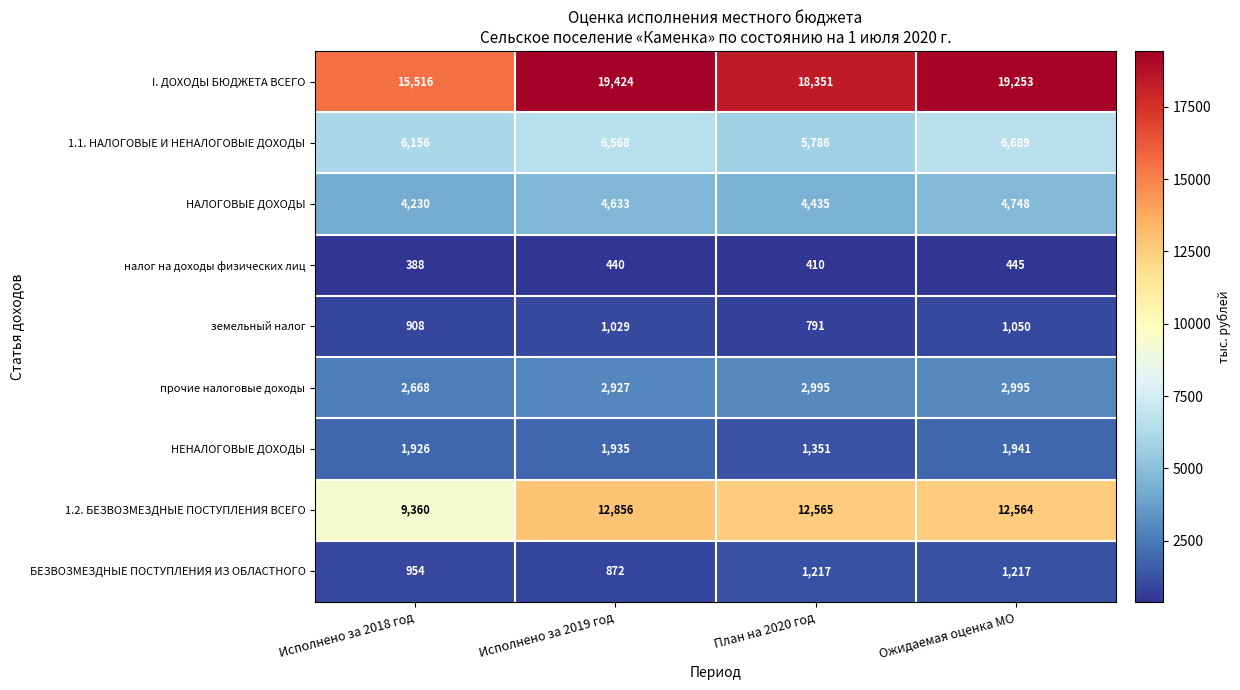

What is the difference between the maximum and minimum values in the 1.1. НАЛОГОВЫЕ И НЕНАЛОГОВЫЕ ДОХОДЫ series?

903